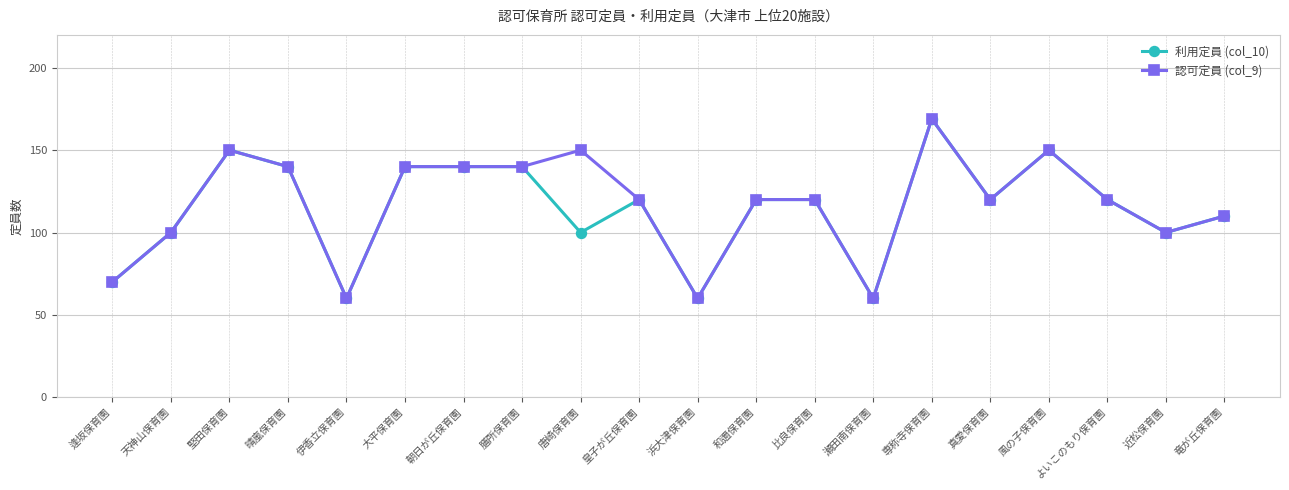

At 唐崎保育園, list the series in order from largest to smallest.

認可定員 (col_9), 利用定員 (col_10)